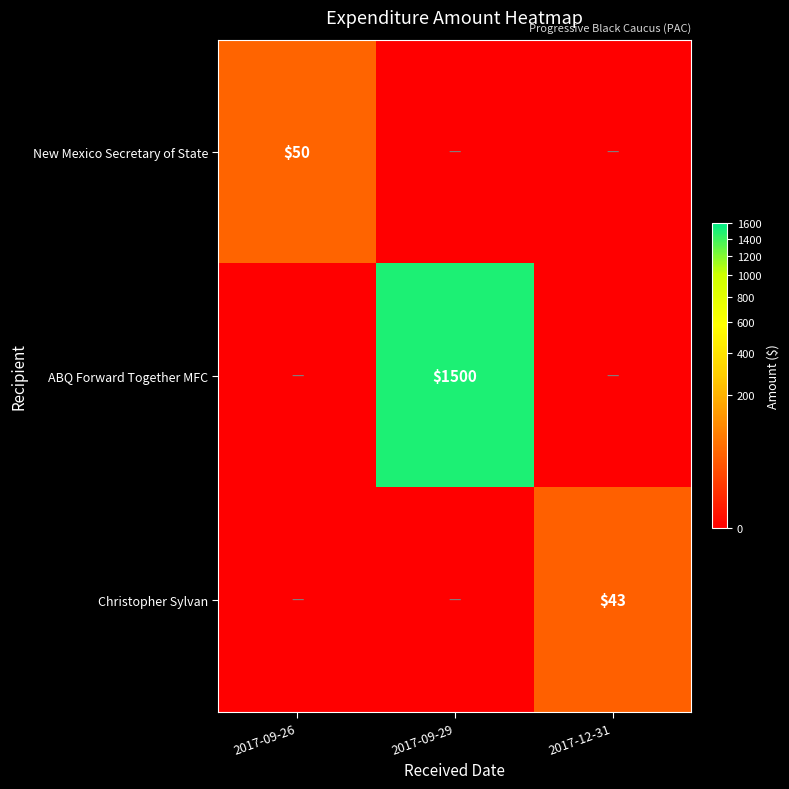

At which category is the sum across all series the highest?

2017-09-29